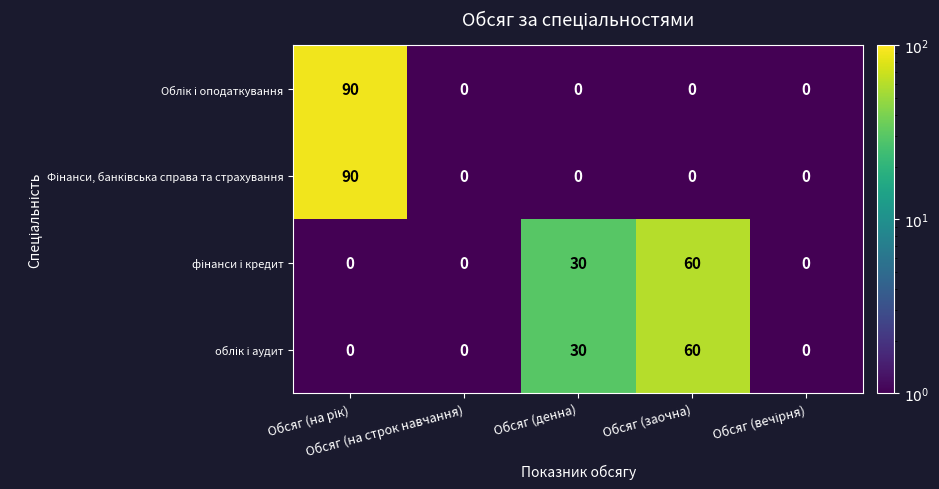

Count the number of categories in the chart.

5